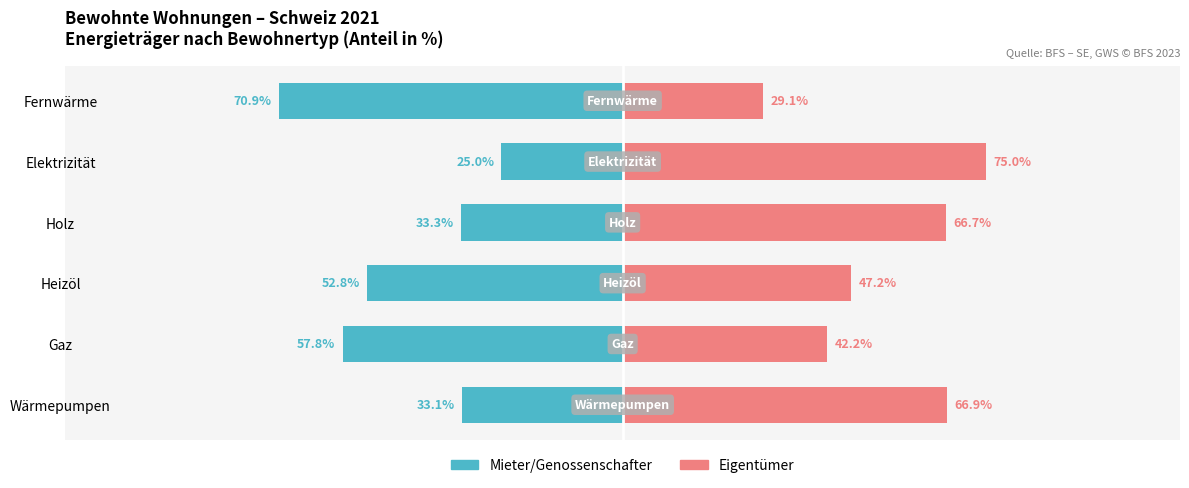

What is the value of the Eigentümer bar at the 3rd from the left?

47.2